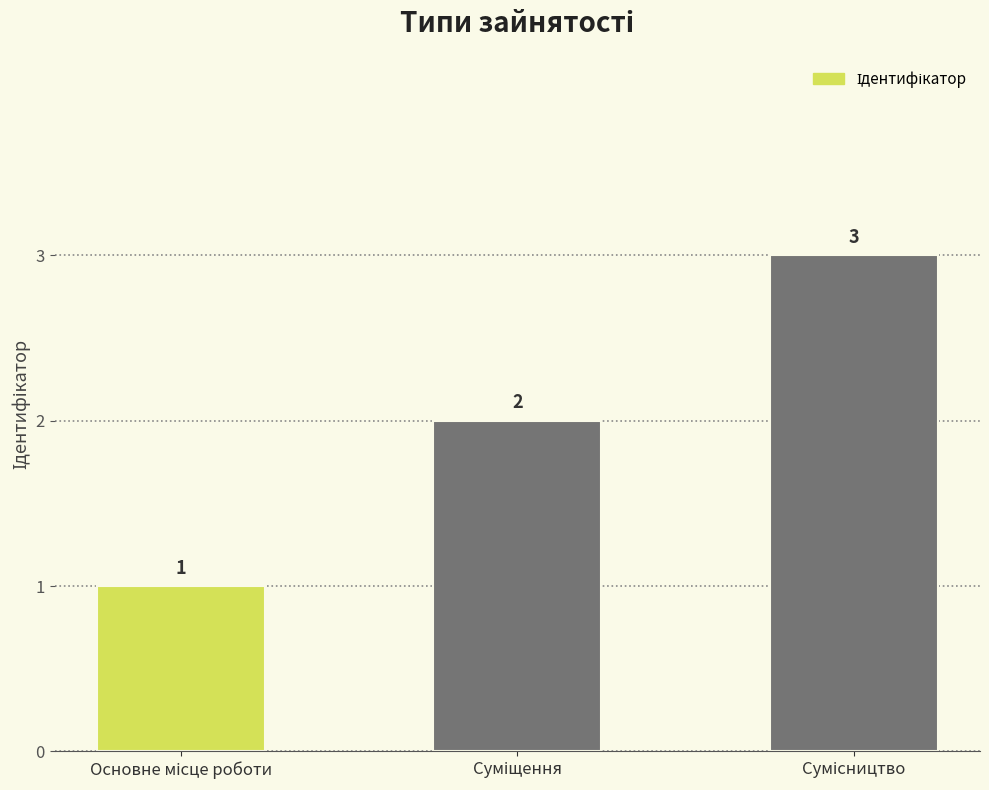

What is the sum of all values?

6